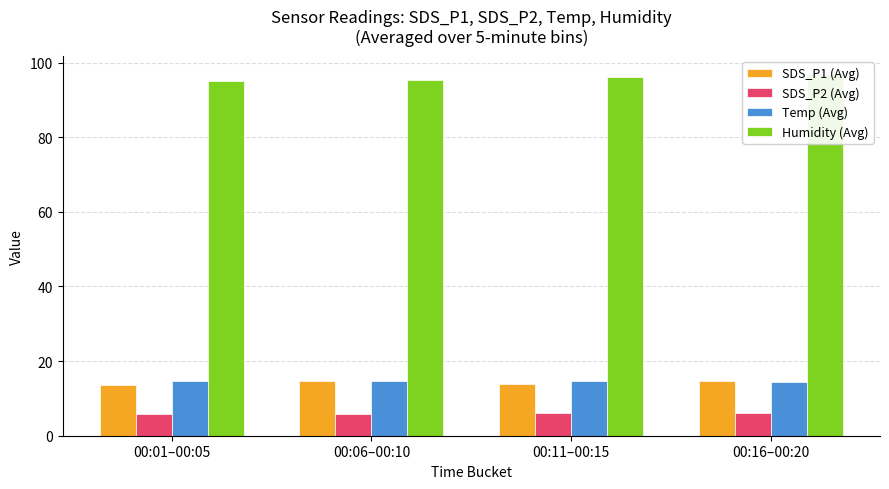

What is the sum of all Humidity (Avg) values?

383.8